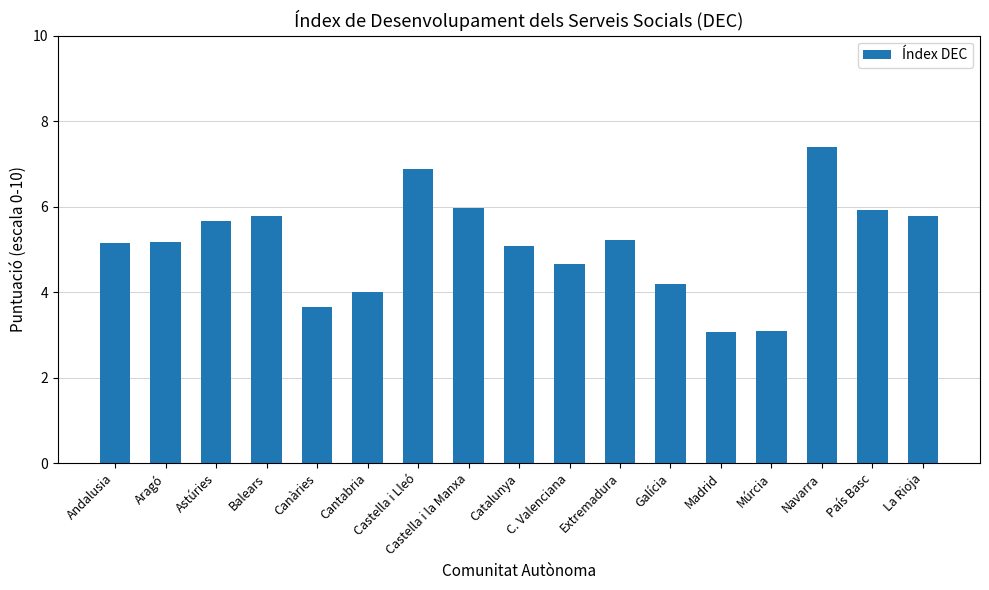

At which label does the data first exceed 5?

Andalusia